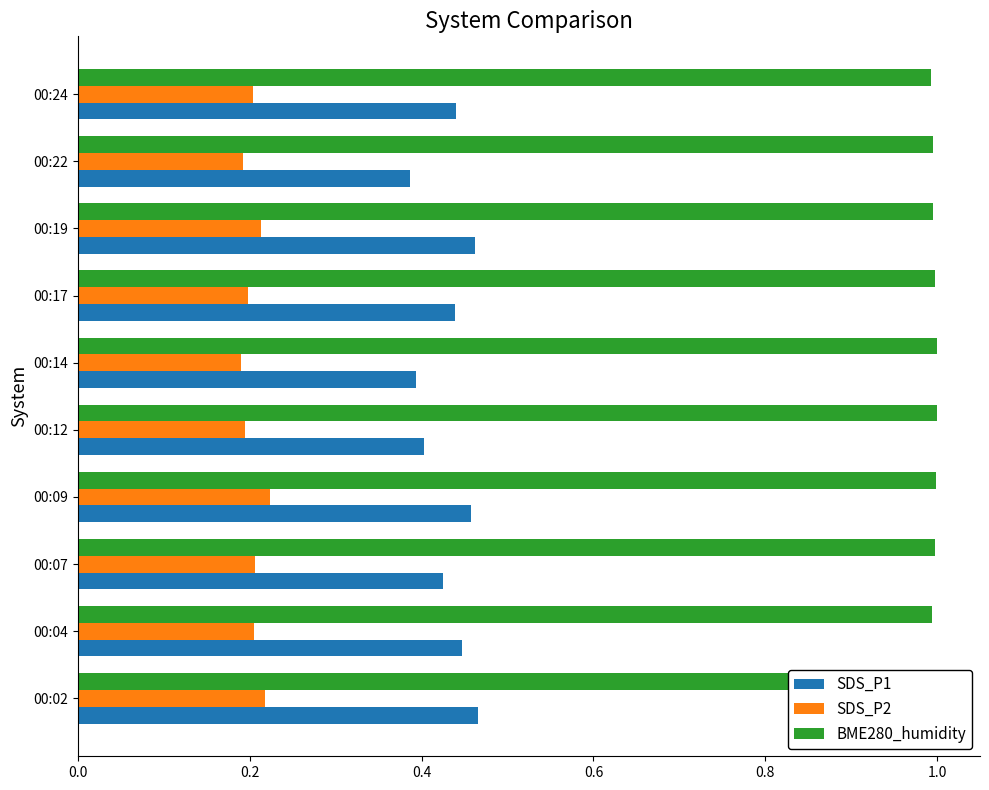

Which series has the widest spread of values?

SDS_P1